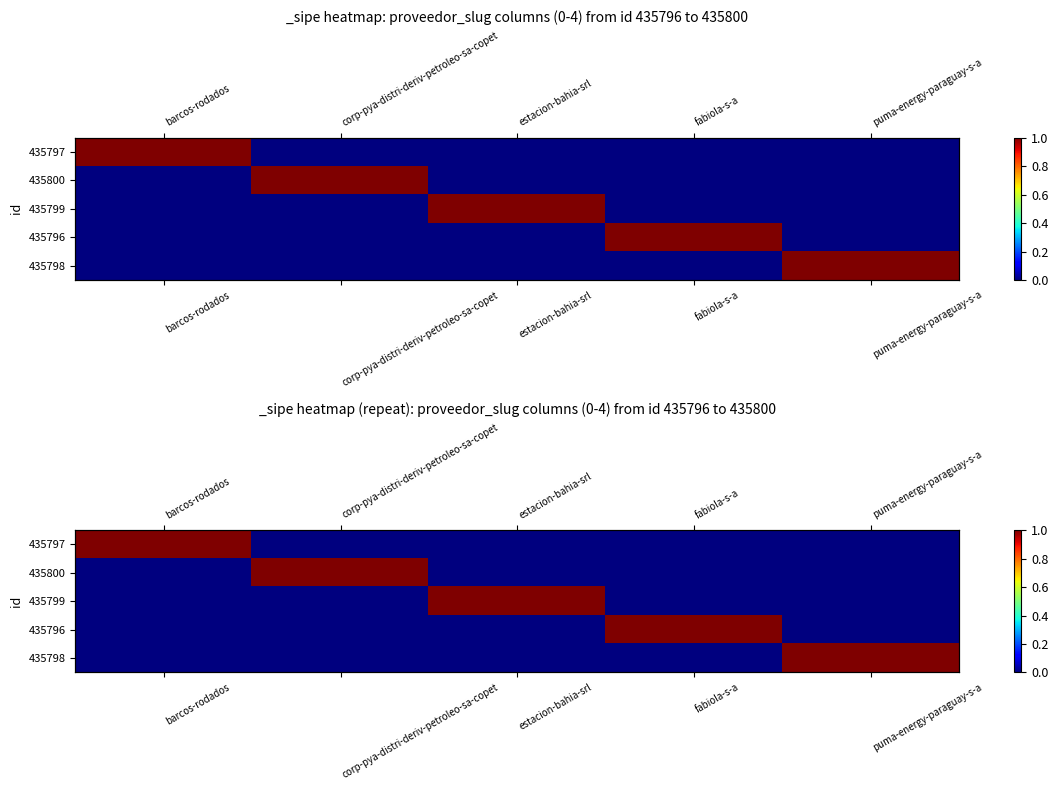

Is the value of 435800 at barcos-rodados greater than the value of 435796 at puma-energy-paraguay-s-a?

No